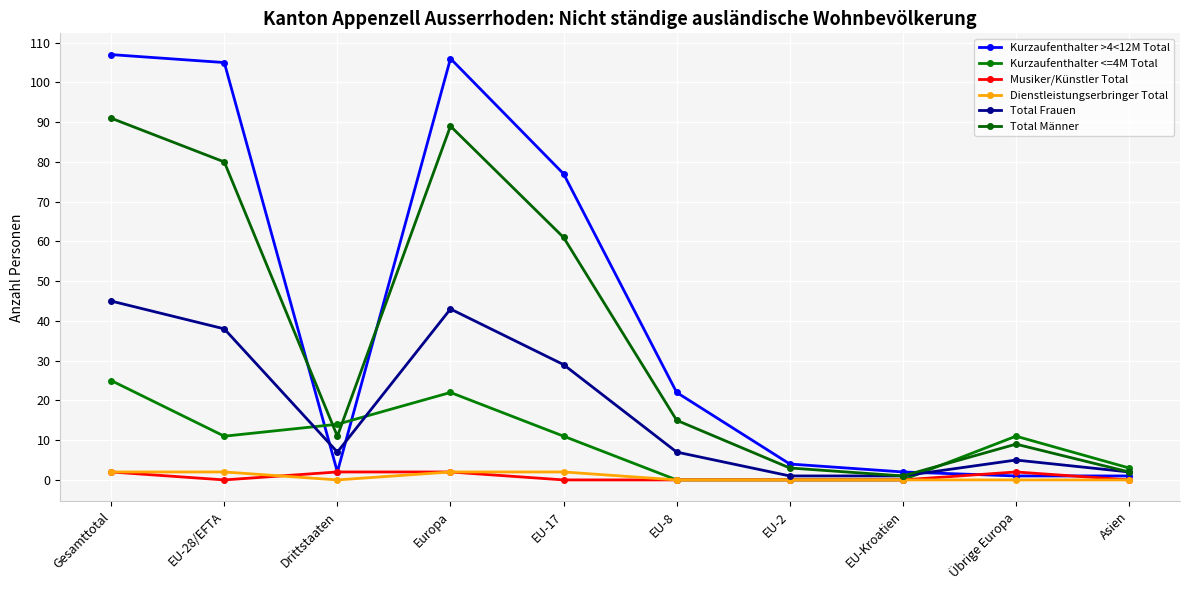

At which category is the sum across all series the highest?

Gesamttotal